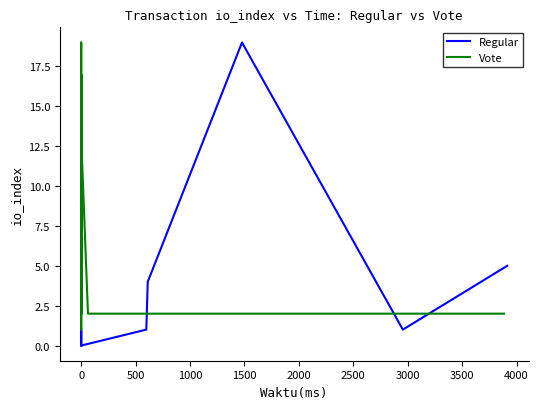

True or false: Vote has more than 2 interior local peaks.

True